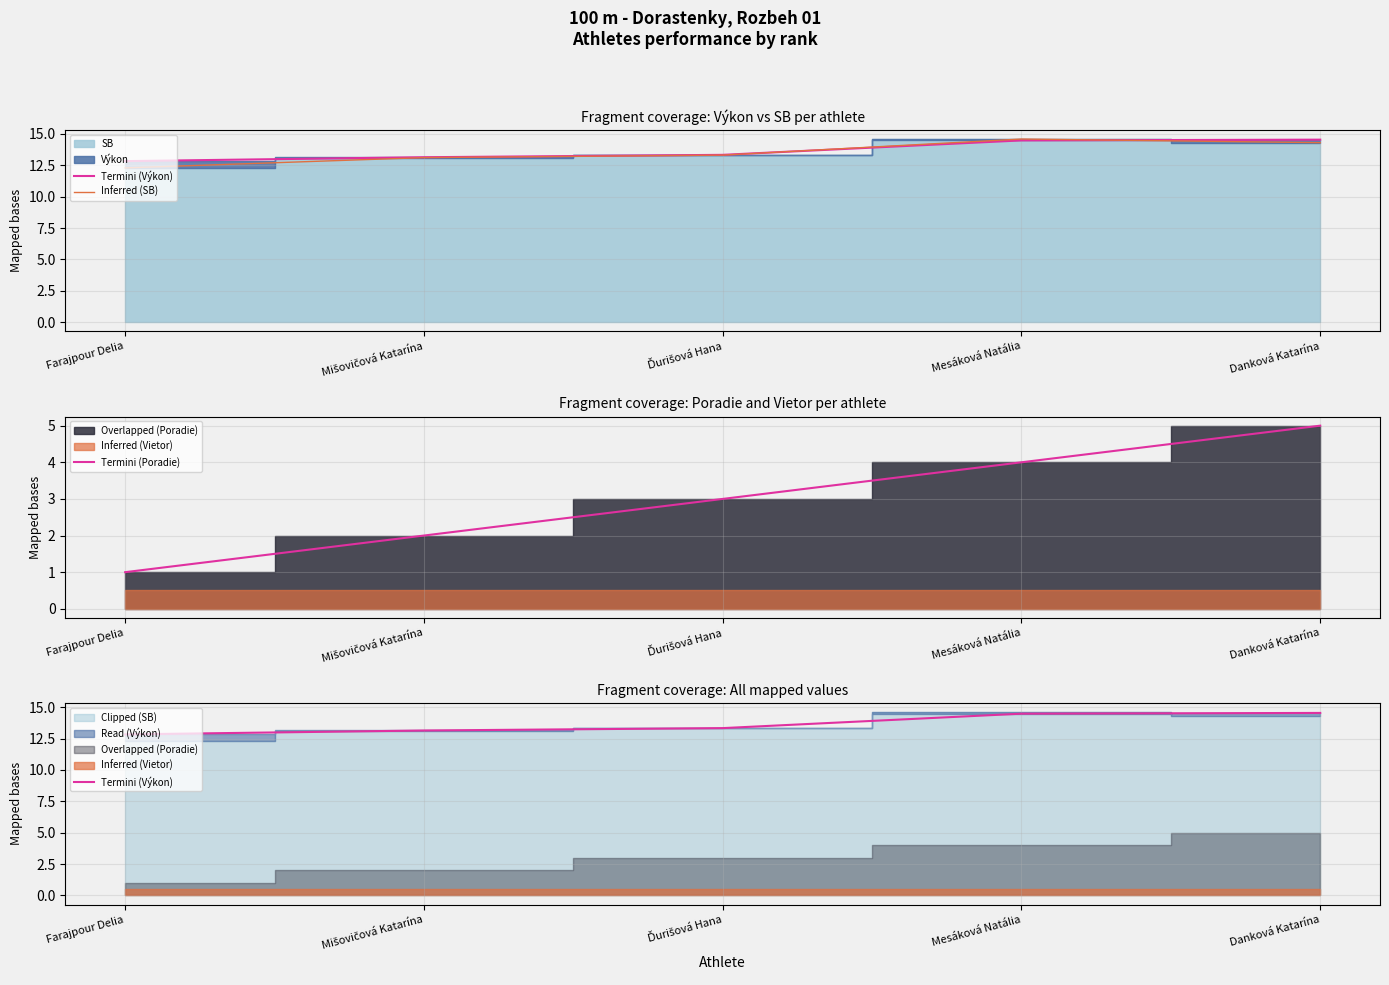

What position from the left is Mišovičová Katarína?

2